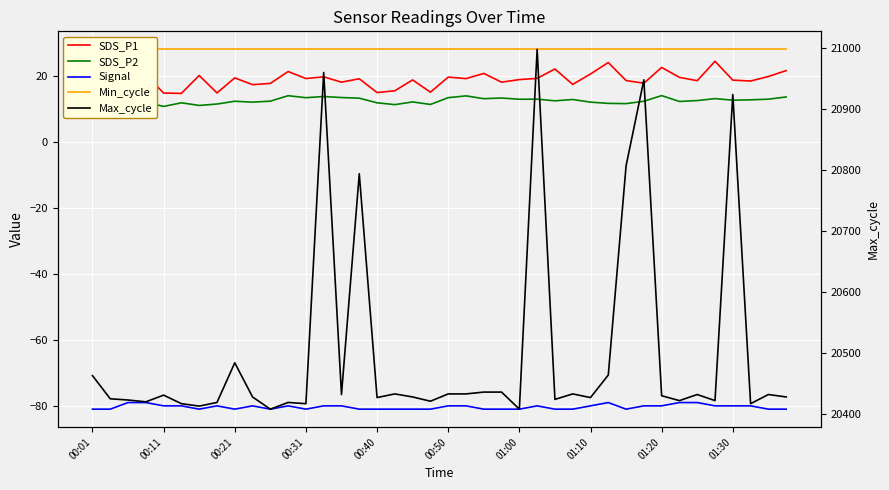

Is the value of Signal at 36 greater than the value of Max_cycle at 10?

No